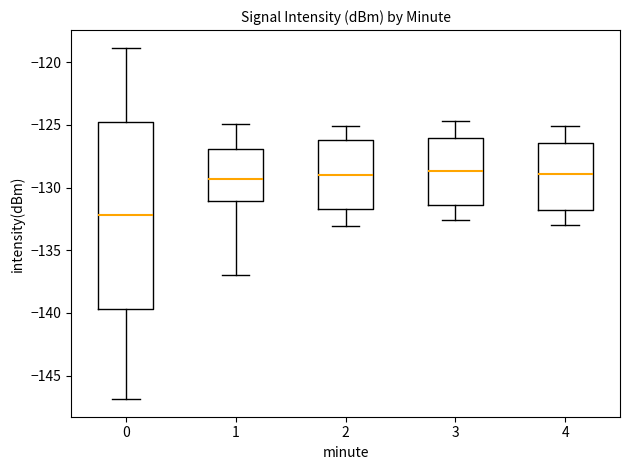

Comparing the boxes themselves (not the whiskers), which one is the tallest?

0